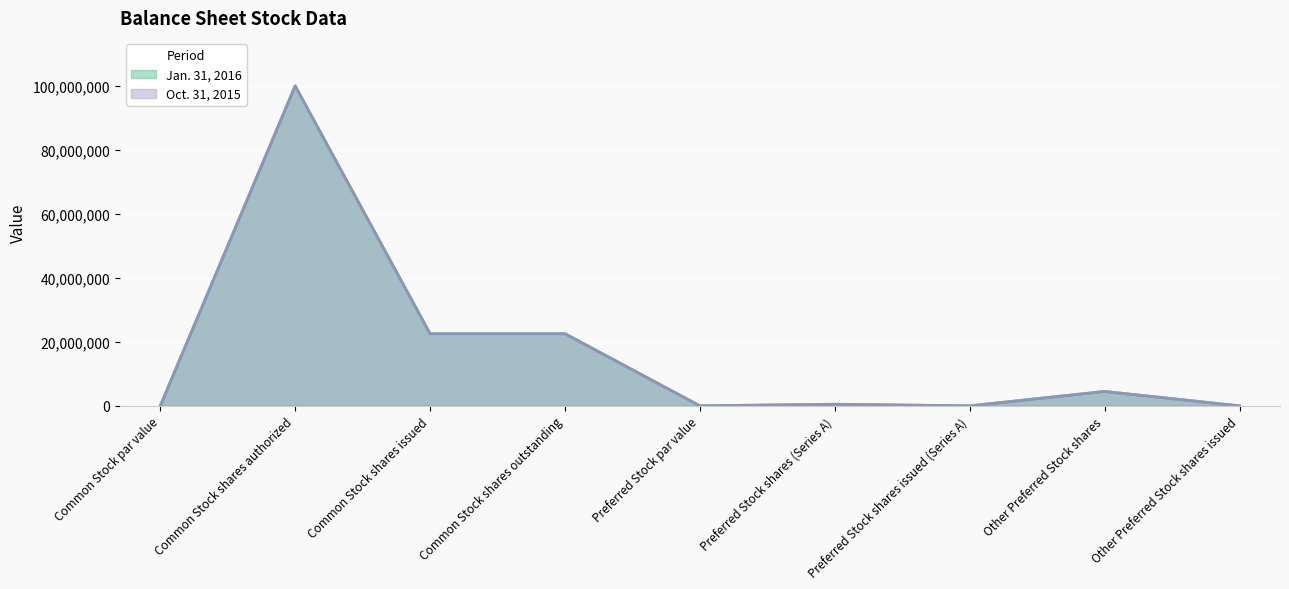

At which label does Oct. 31, 2015 reach its peak?

Common Stock shares authorized